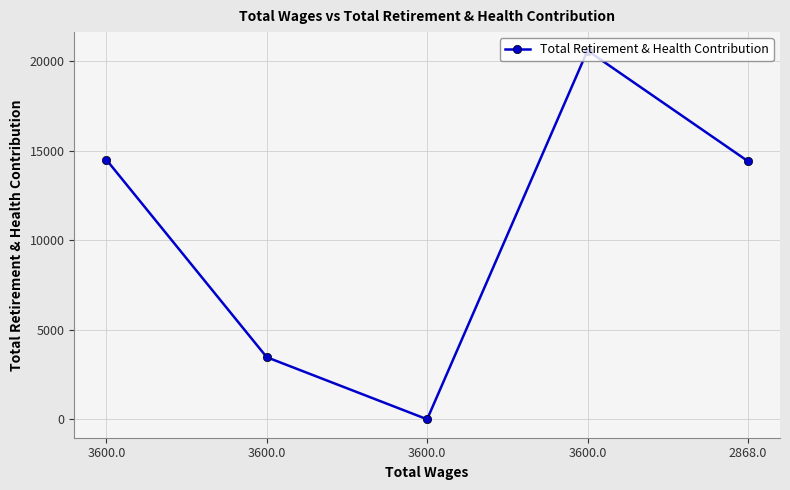

Is it true that the value at 3600.0 is 20606?

True